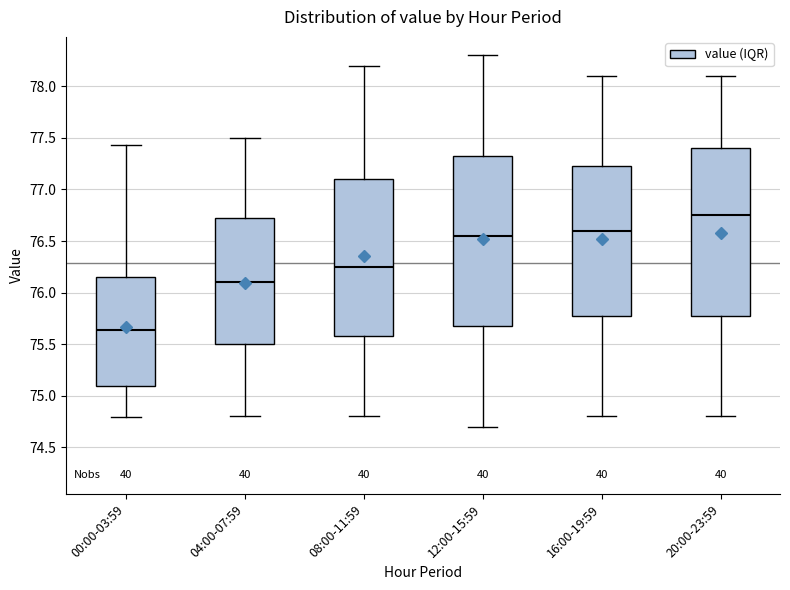

Reading left to right, read every box against the y-axis: the position of its median line, the range the box covers, and the ends of its whiskers. The values are not printed on the chart, so give them approximately, as read against the axis.

00:00-03:59: median 75.65, box 75.10 to 76.15, whiskers 74.80 to 77.45
04:00-07:59: median 76.10, box 75.50 to 76.75, whiskers 74.80 to 77.50
08:00-11:59: median 76.25, box 75.60 to 77.10, whiskers 74.80 to 78.20
12:00-15:59: median 76.55, box 75.70 to 77.35, whiskers 74.70 to 78.30
16:00-19:59: median 76.60, box 75.80 to 77.25, whiskers 74.80 to 78.10
20:00-23:59: median 76.75, box 75.80 to 77.40, whiskers 74.80 to 78.10